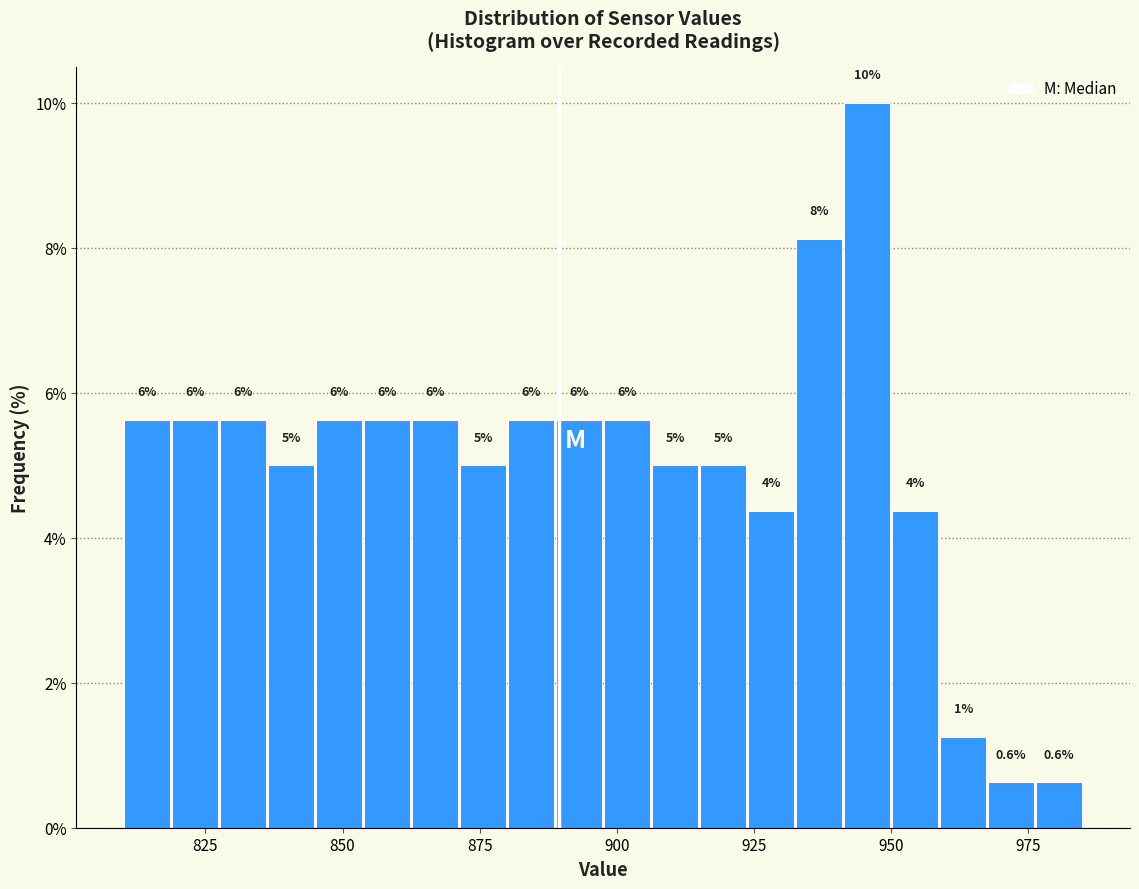

Read against the x-axis, roughly where is the centre of the tallest bar?

945